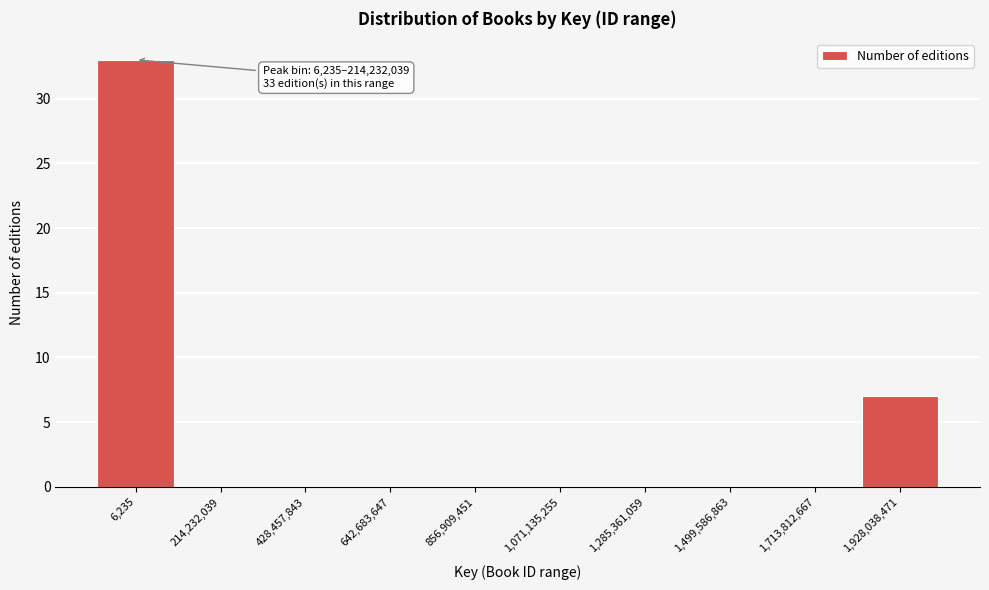

Reading left to right, transcribe all the data shown in this chart.

6,235=33	214,232,039=0	428,457,843=0	642,683,647=0	856,909,451=0	1,071,135,255=0	1,285,361,059=0	1,499,586,863=0	1,713,812,667=0	1,928,038,471=7